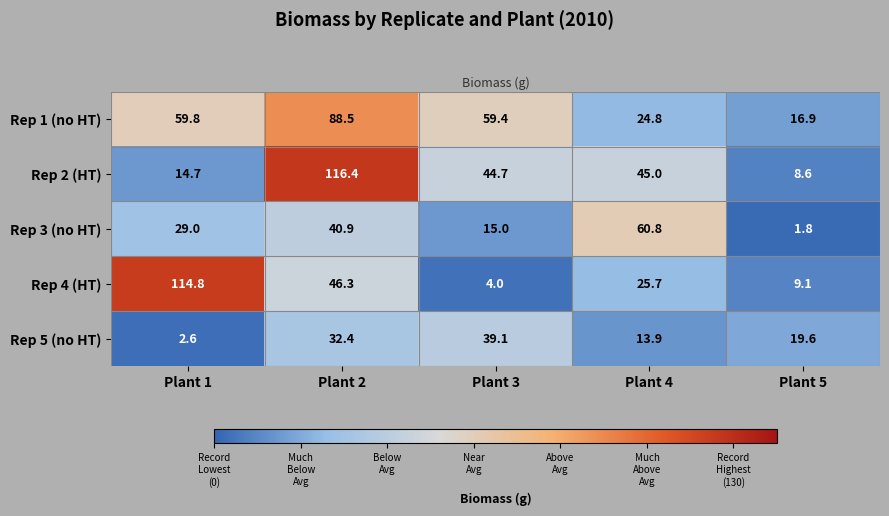

Where is Rep 1 (no HT) nearest to the value 52?

Plant 3